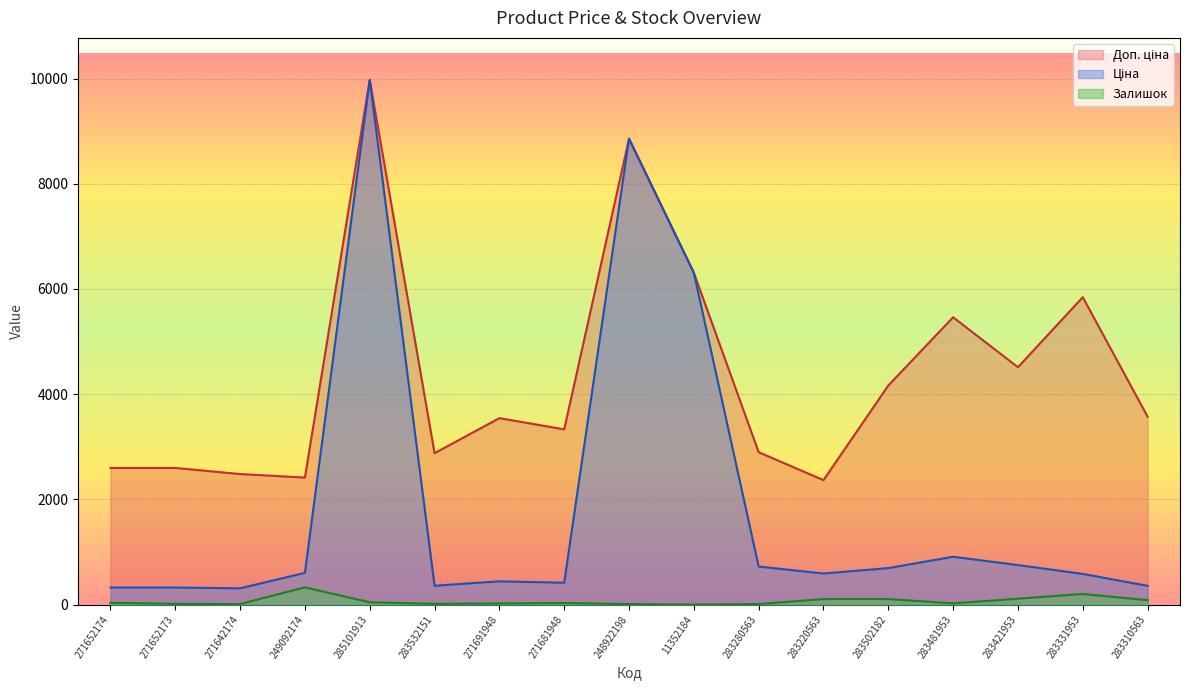

At 271642174, list the series in order from smallest to largest.

Залишок, Ціна, Доп. ціна